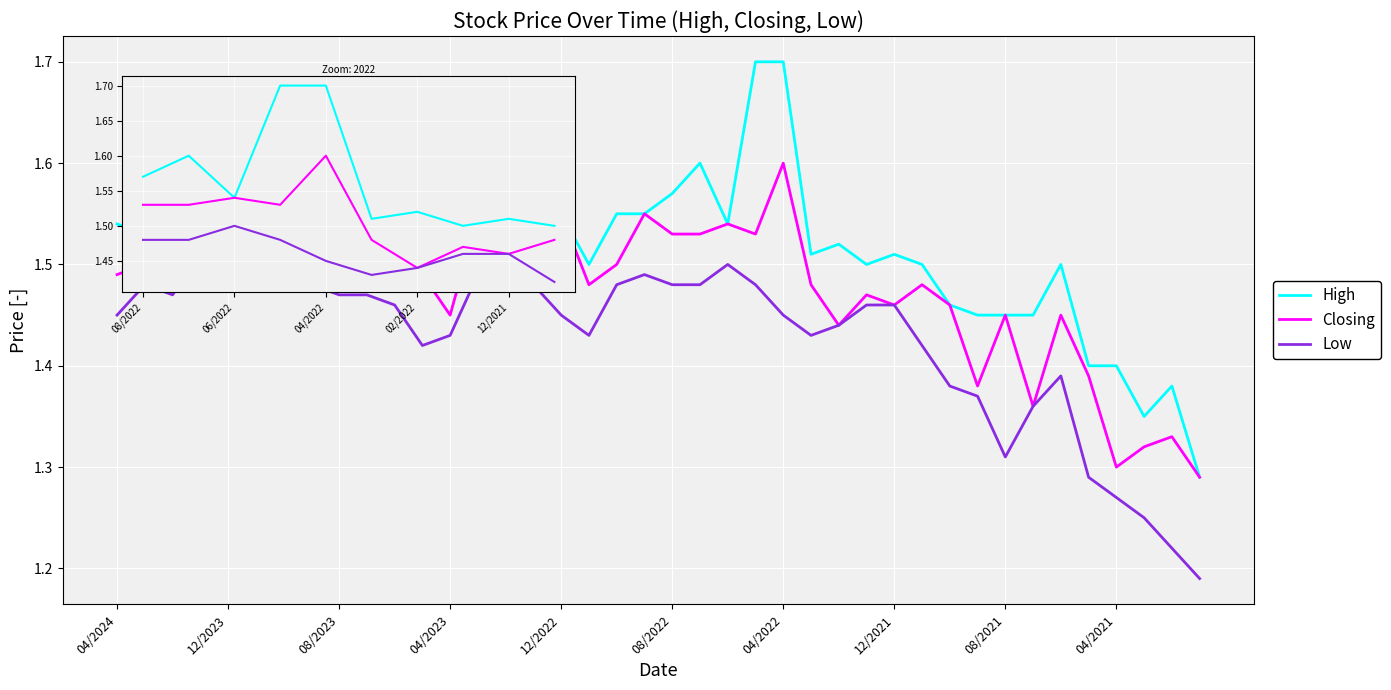

Which series has the largest total across all categories?

High